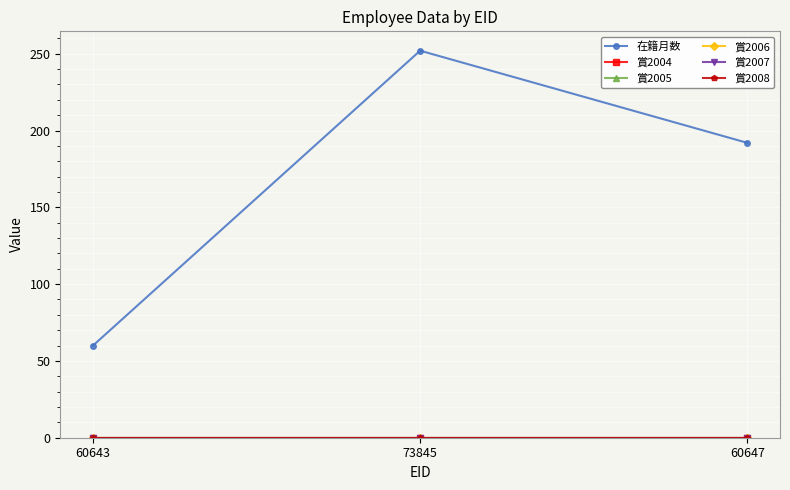

Does the chart have visible grid lines?

Yes